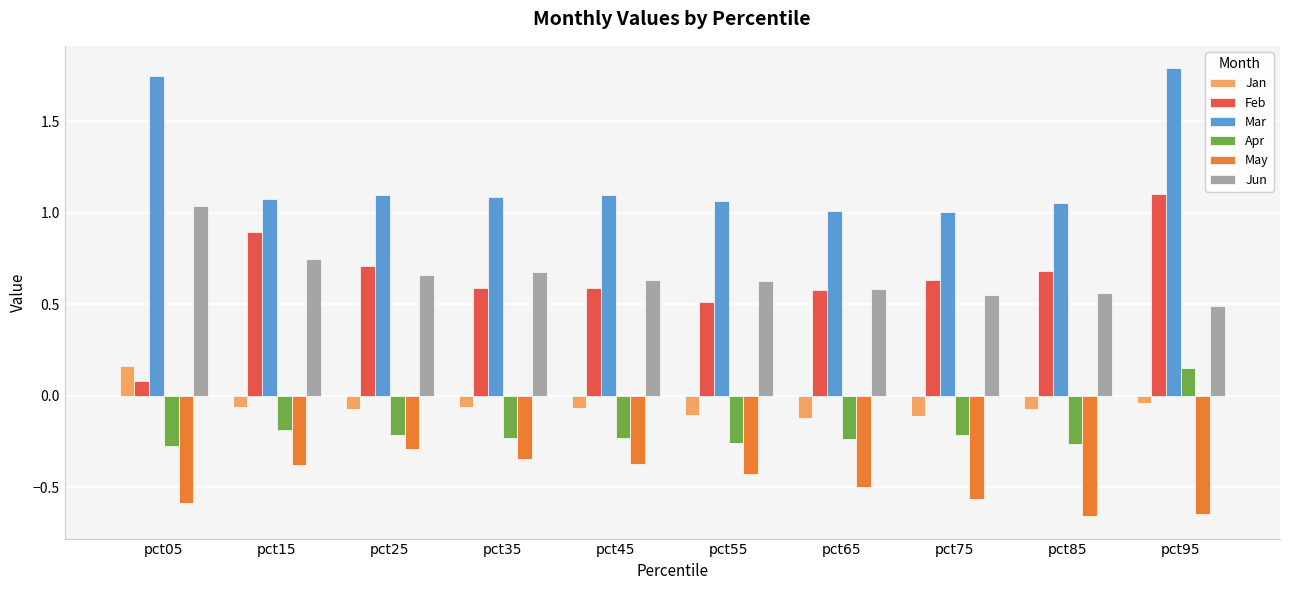

Which series has the largest range (max minus min)?

Feb